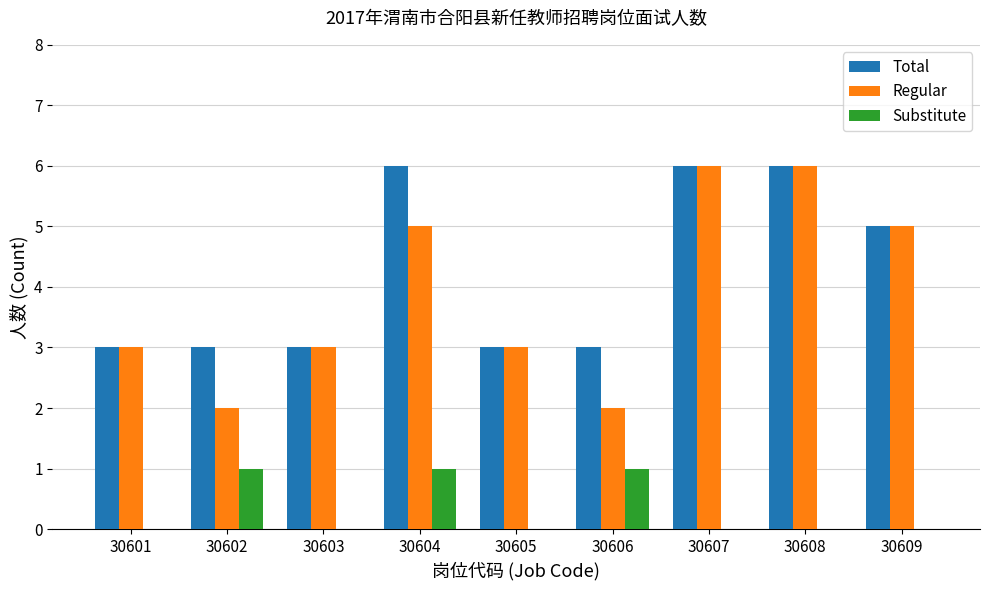

Is it true that Regular equals 2 at 30605?

False